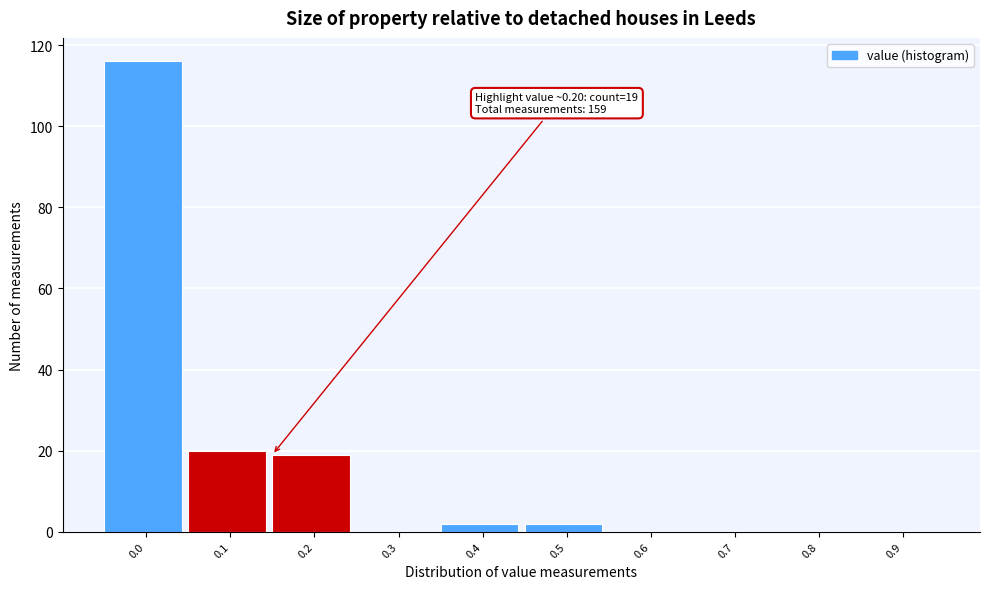

Reading right to left, what are all the values shown in this chart?

0.9=0	0.8=0	0.7=0	0.6=0	0.5=2	0.4=2	0.3=0	0.2=19	0.1=20	0.0=116